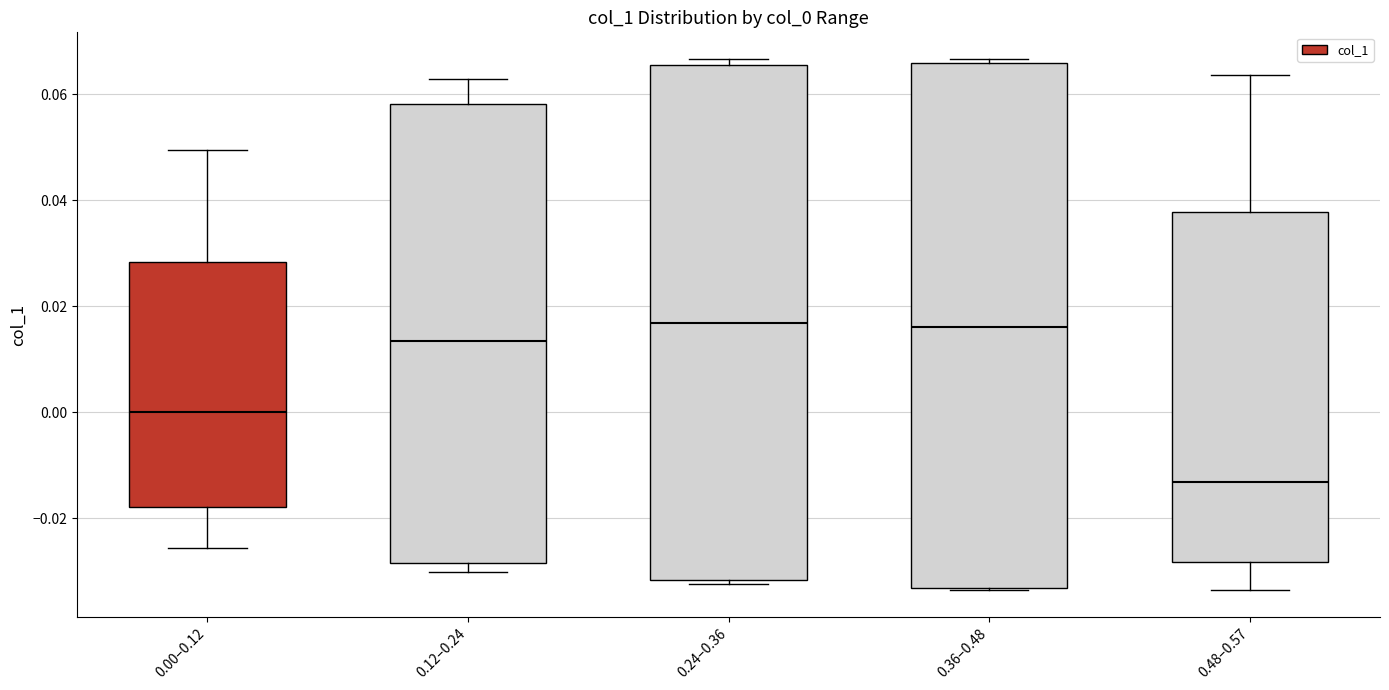

Reading left to right, read every box against the y-axis: the position of its median line, the range the box covers, and the ends of its whiskers. The values are not printed on the chart, so give them approximately, as read against the axis.

0.00–0.12: median 0.000, box -0.018 to 0.028, whiskers -0.026 to 0.050
0.12–0.24: median 0.014, box -0.028 to 0.058, whiskers -0.030 to 0.062
0.24–0.36: median 0.016, box -0.032 to 0.066, whiskers -0.032 (just below the box's lower edge) to 0.066 (just above the box's upper edge)
0.36–0.48: median 0.016, box -0.034 to 0.066, whiskers -0.034 to 0.066 (just above the box's upper edge)
0.48–0.57: median -0.014, box -0.028 to 0.038, whiskers -0.034 to 0.064